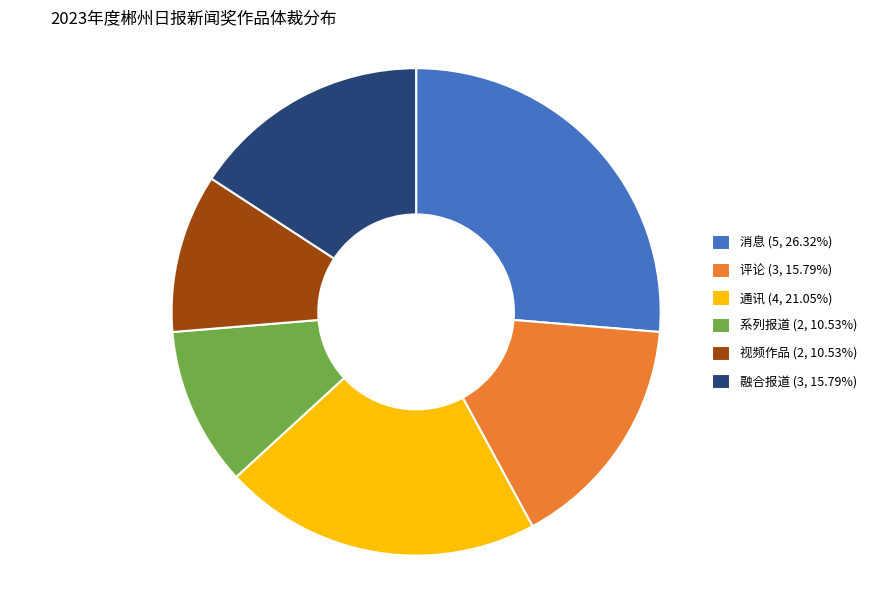

Does any single category account for the majority?

No